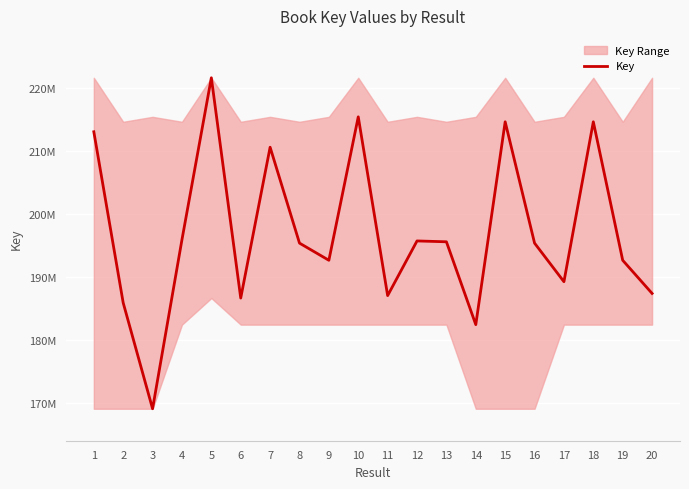

Reading right to left, extract all data points from this chart.

187444249	192704365	214688429	189303893	195428694	214688478	182488491	195640703	195775573	187100139	215474769	192705668	195429107	210652969	186708842	221675032	195981118	169136256	185952180	213104747